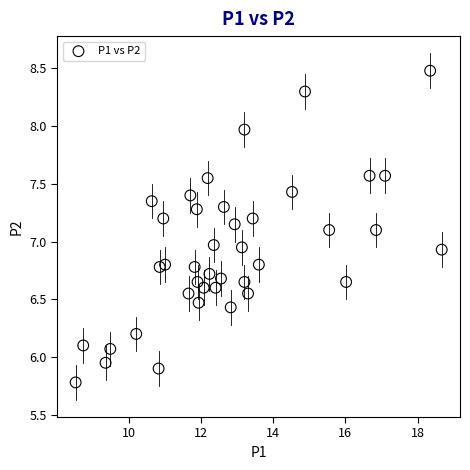

What is the range of Y values (max minus min)?

2.7